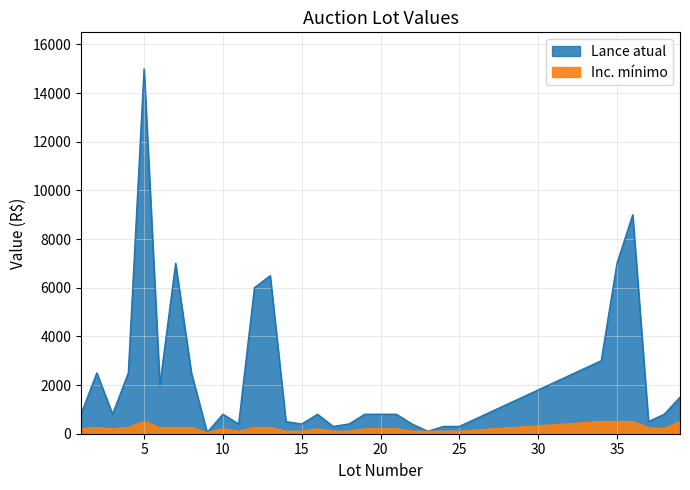

What is the total value across all series at 11?

500